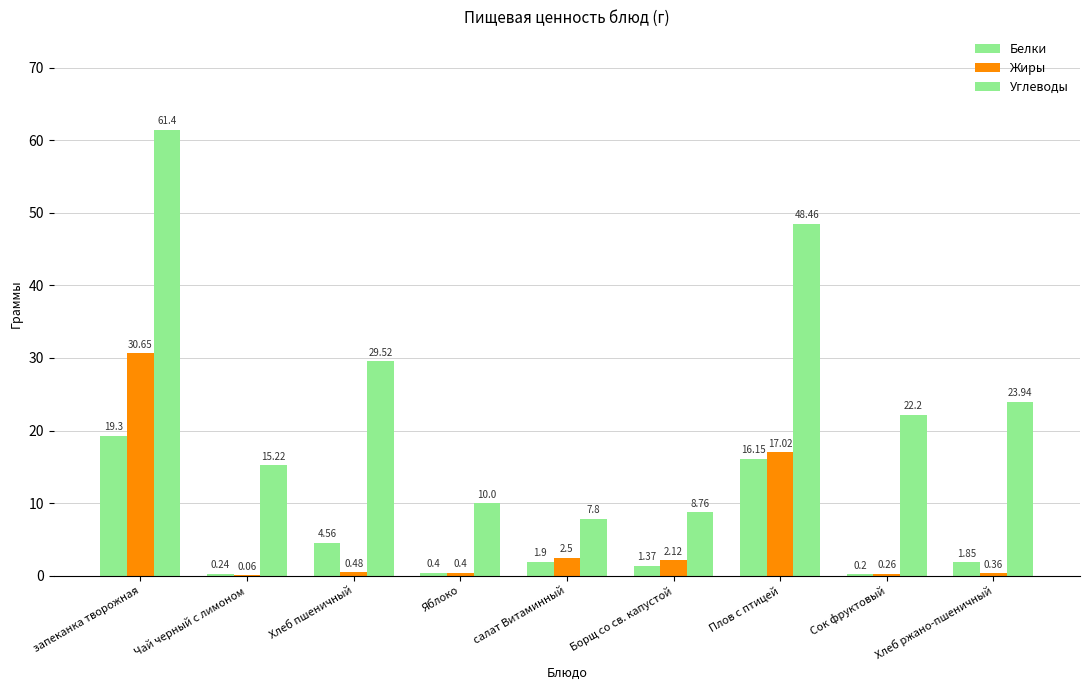

How many series are shown in this chart?

3